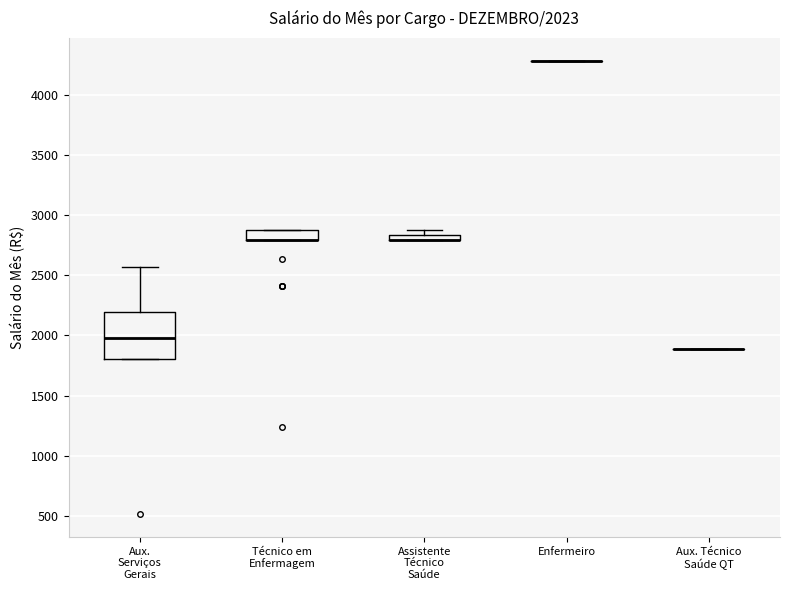

Which box is the tallest, from its lower edge to its upper edge?

Aux. Serviços Gerais